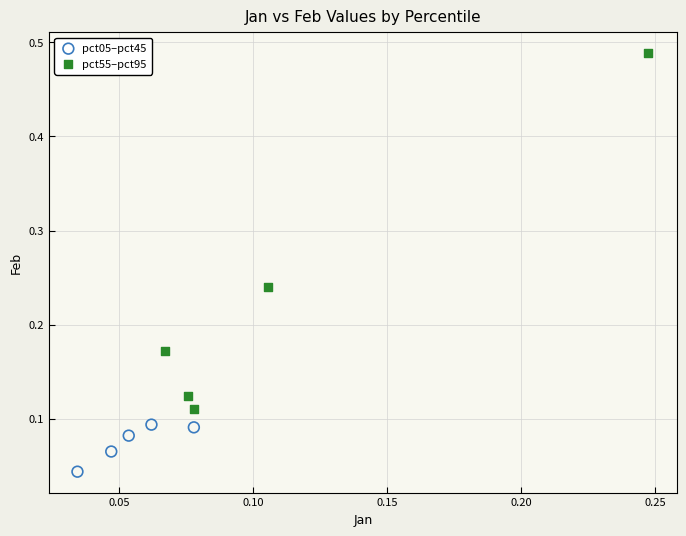

Which series has the largest Y range (max minus min)?

pct55–pct95